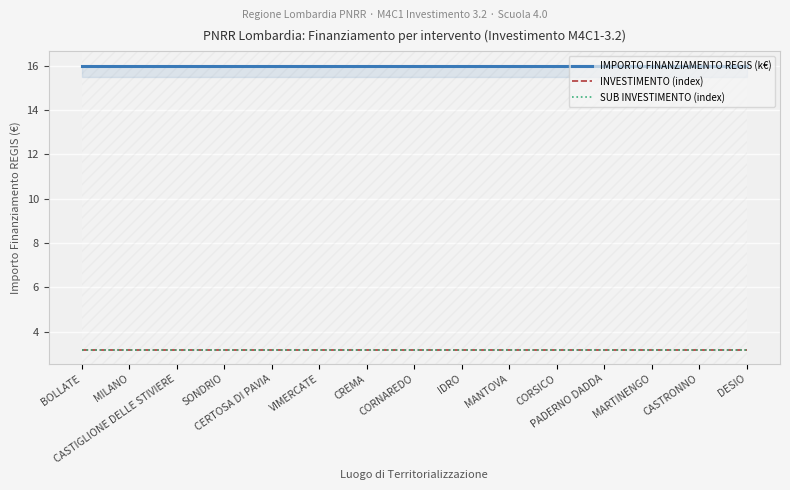

True or false: SUB INVESTIMENTO (index) and INVESTIMENTO (index) intersect in this chart.

False